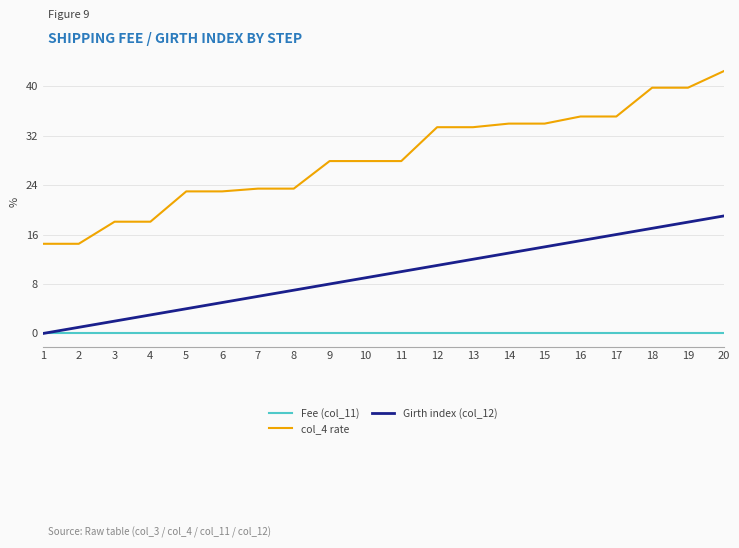

Which series has the widest spread of values?

col_4 rate